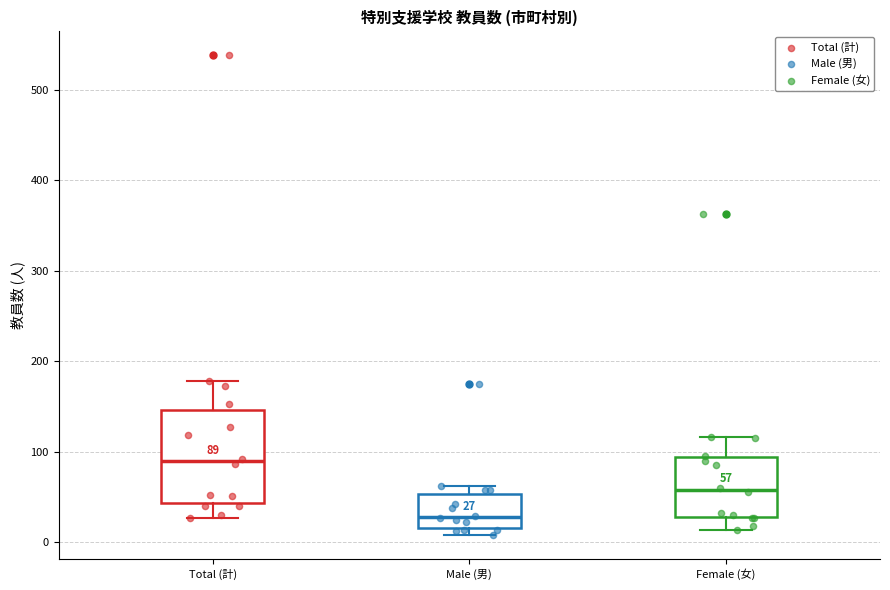

Which box is the tallest, from its lower edge to its upper edge?

Total (計)